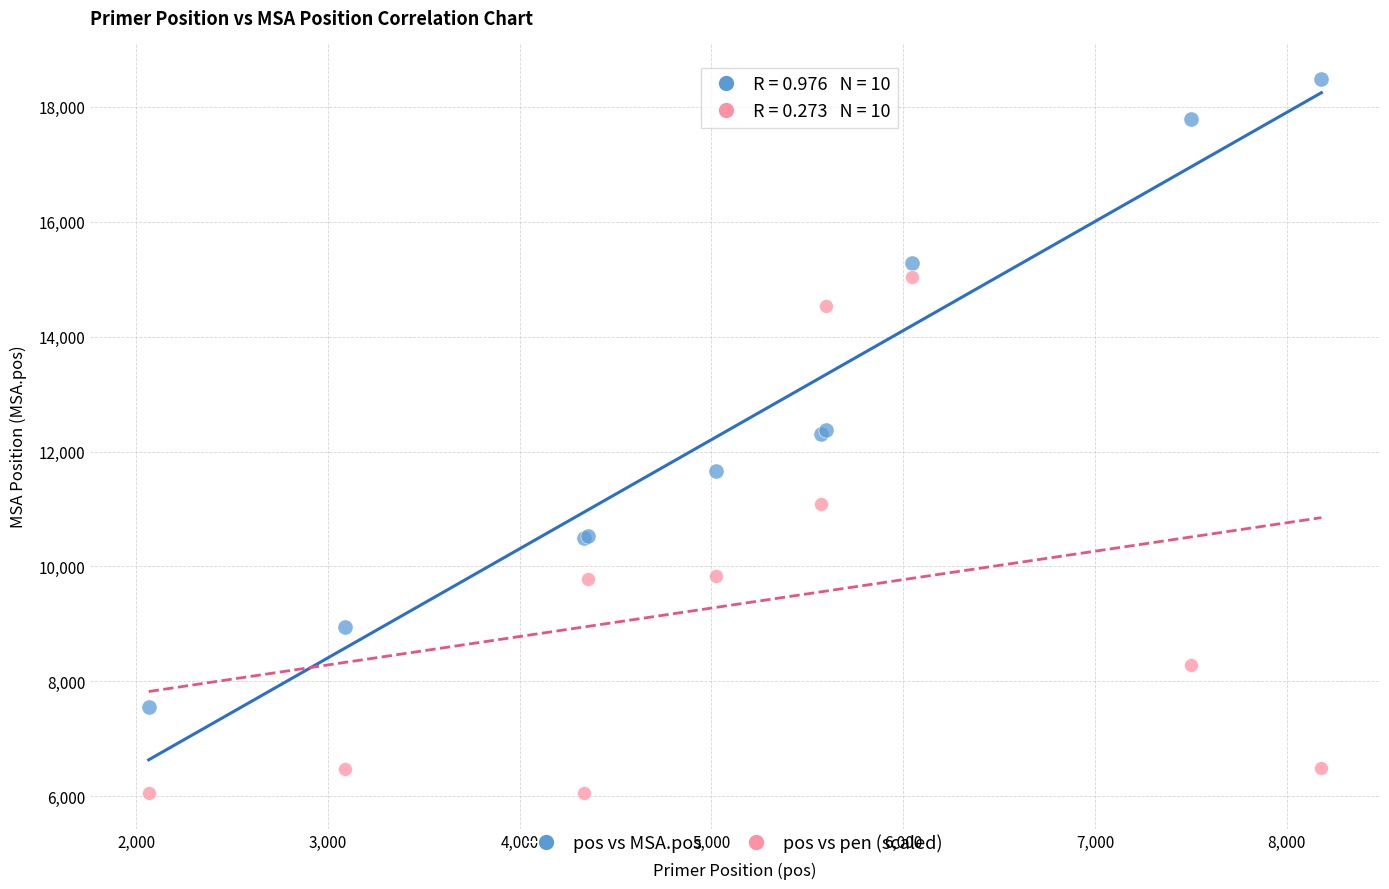

Which series has the widest spread of Y values?

pos vs MSA.pos